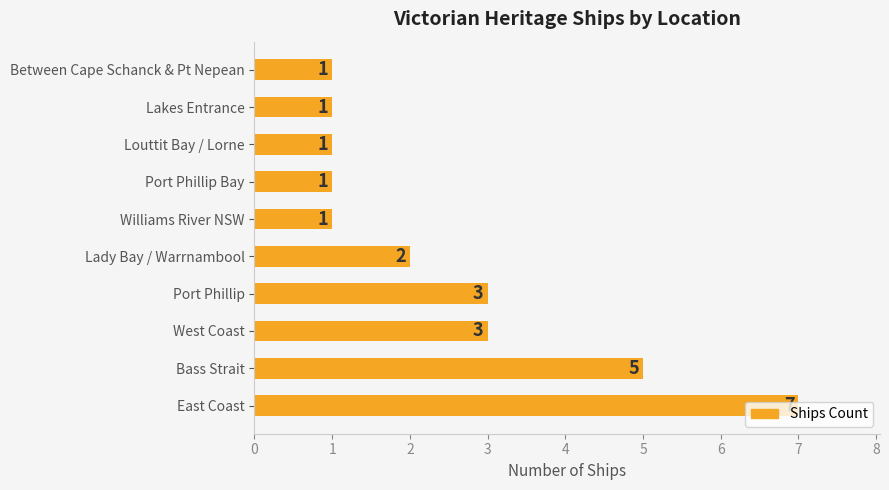

Which has a higher value, East Coast or Port Phillip?

East Coast